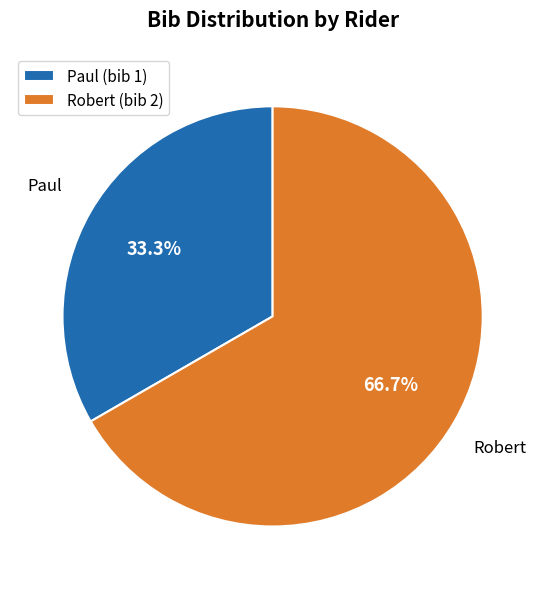

Does Paul account for over 50% of the chart?

No